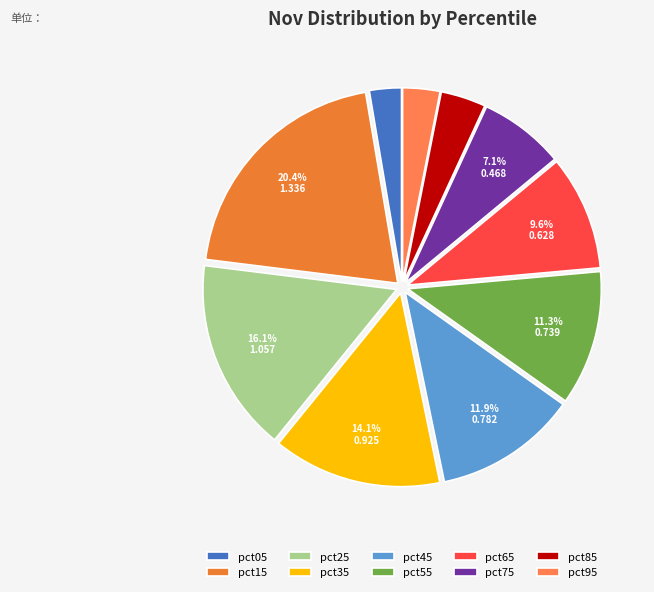

Between pct55 and pct45, which is larger?

pct45